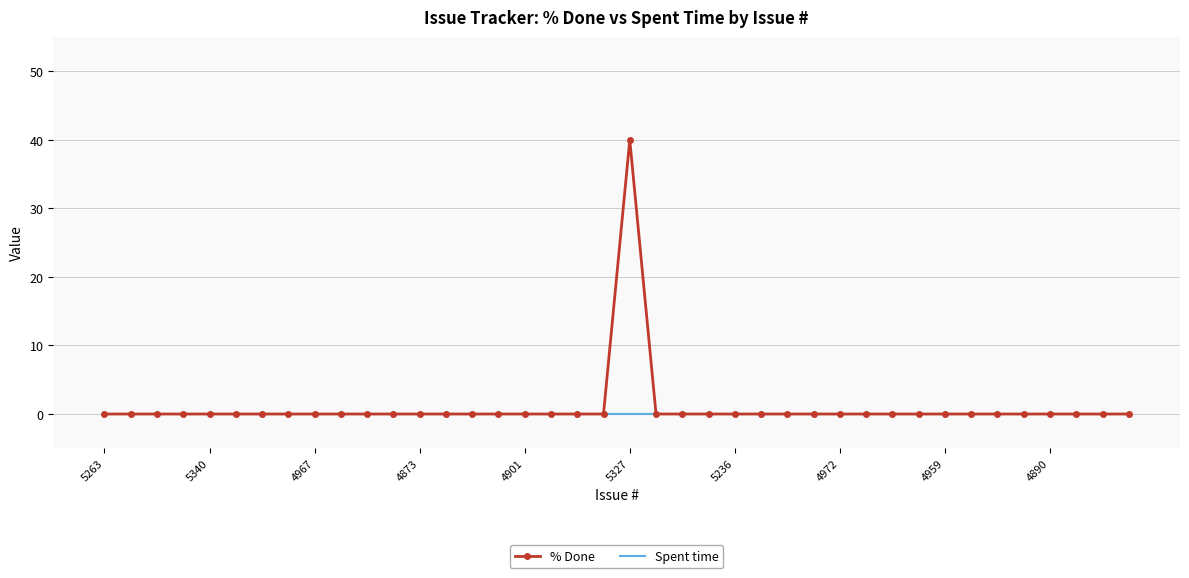

List the series in order of their peak value, highest first.

% Done, Spent time